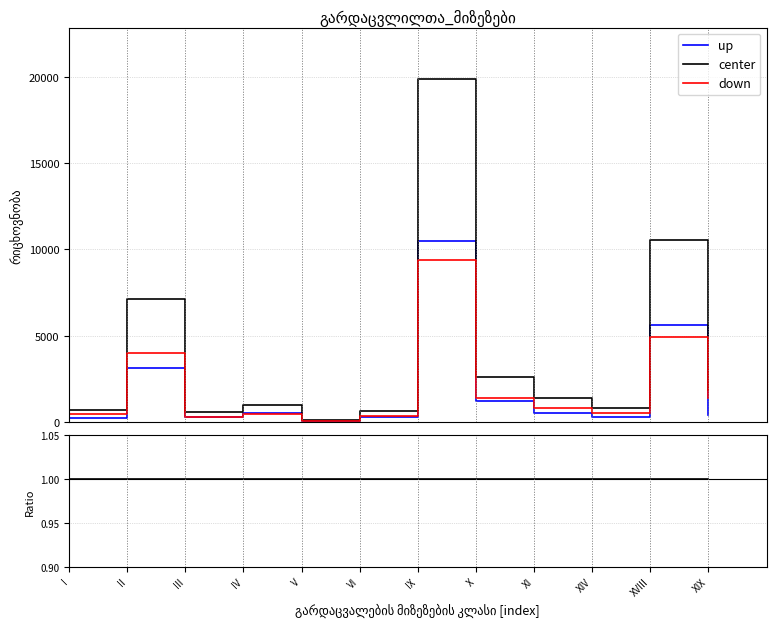

What is the total value across all series at XIX?

2.0